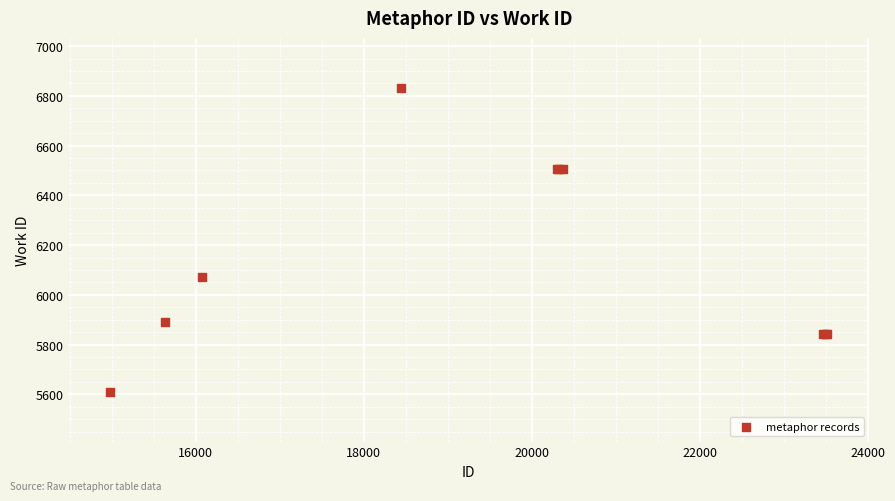

What Y value in the scatter plot is closest to 6221?

6073